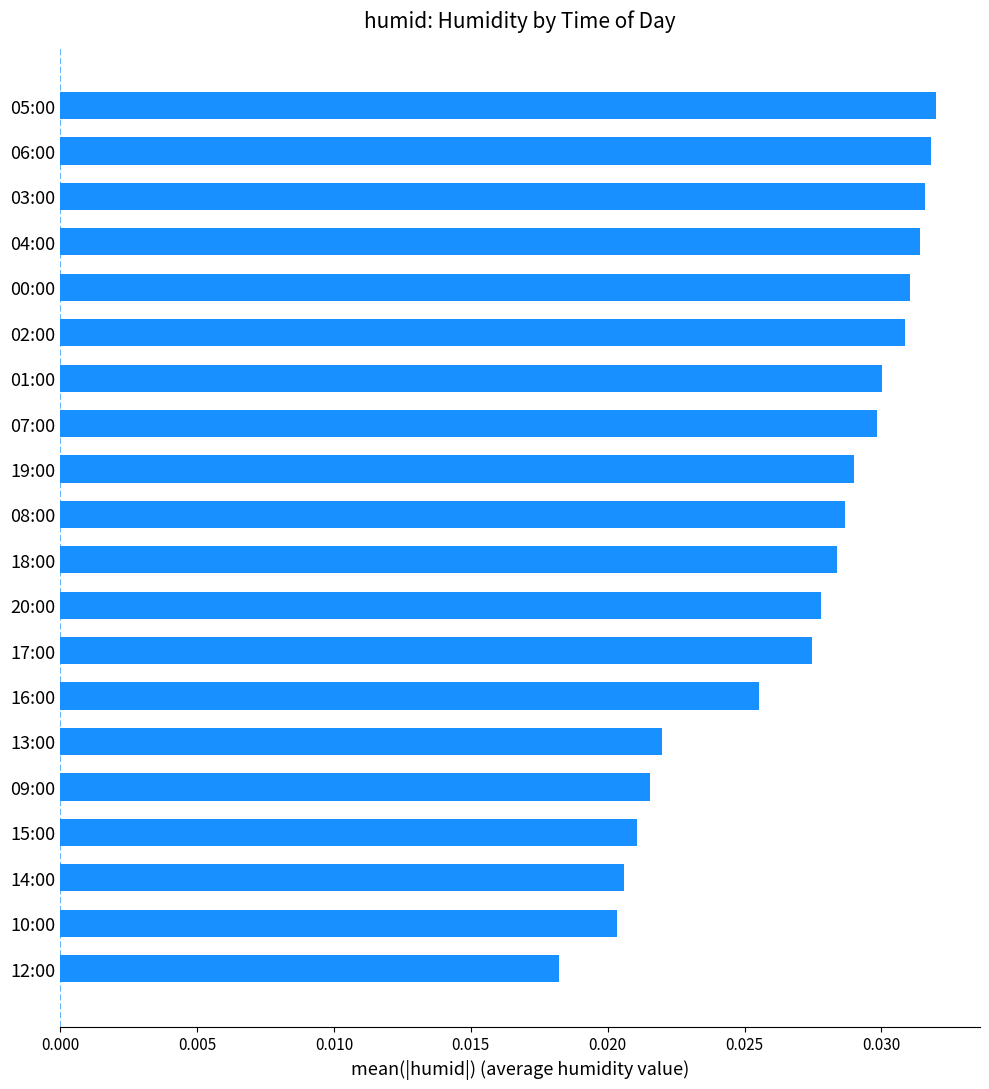

What is the sum of all values?

0.5